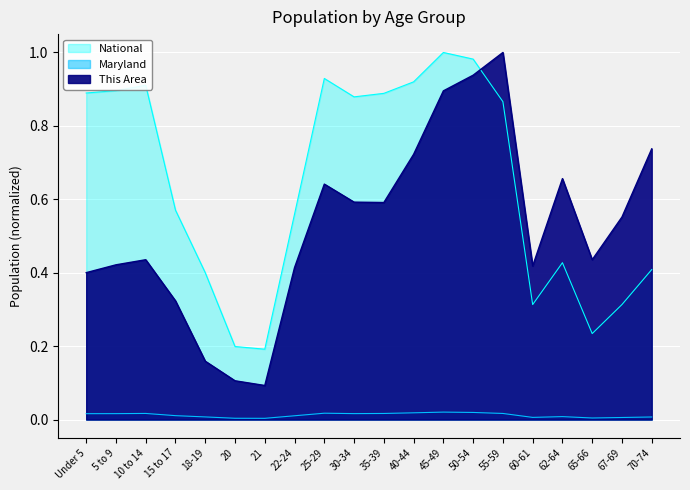

What are all the series names shown in the legend?

This Area, Maryland, National